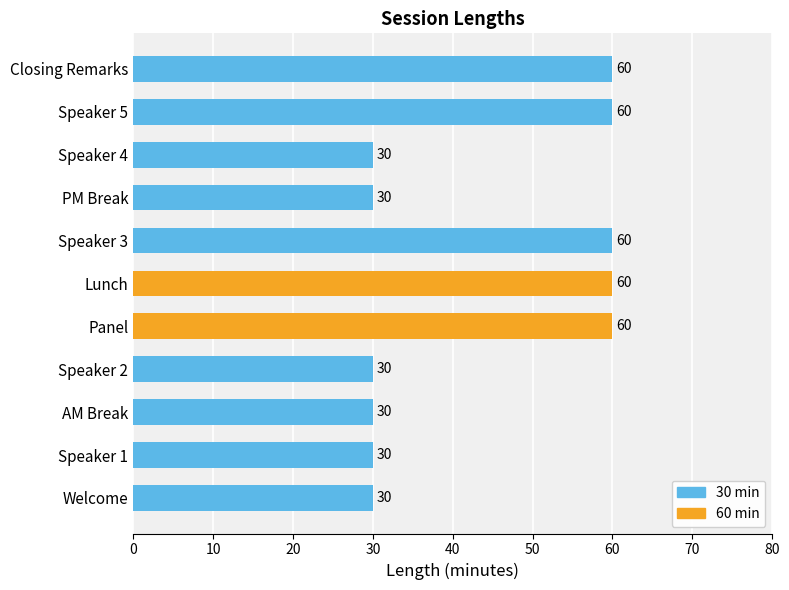

What is the greatest value displayed?

60